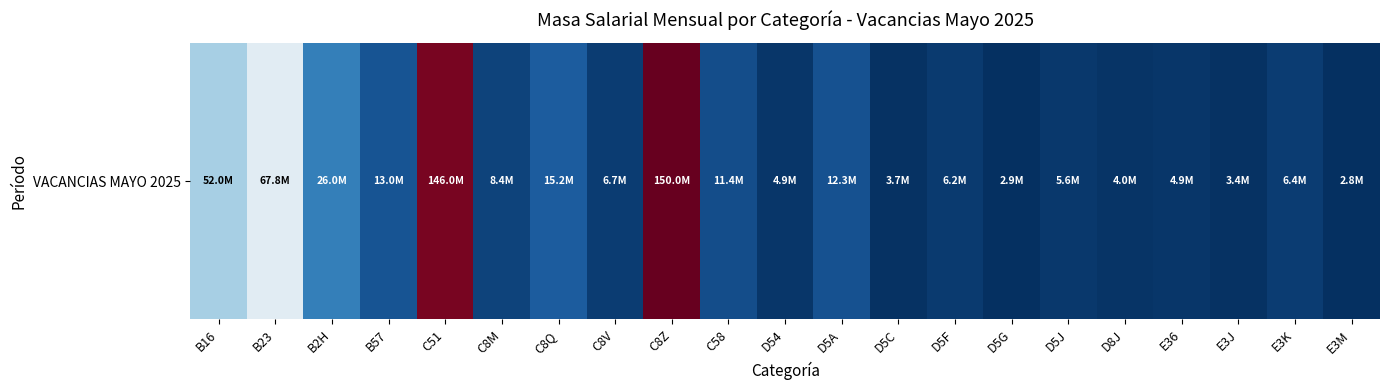

What is the average value?

26361744